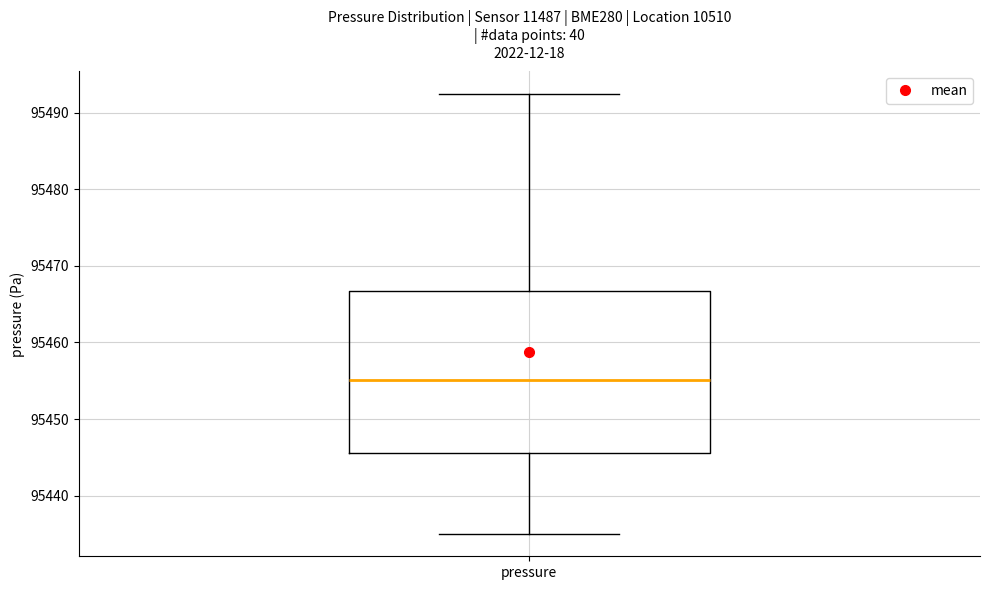

Read this box plot against the y-axis: the position of the median line, the range covered by the box, and the ends of both whiskers. The values are not printed on the chart, so give them approximately, as read against the axis.

median 95455, box 95446 to 95467, whiskers 95435 to 95493